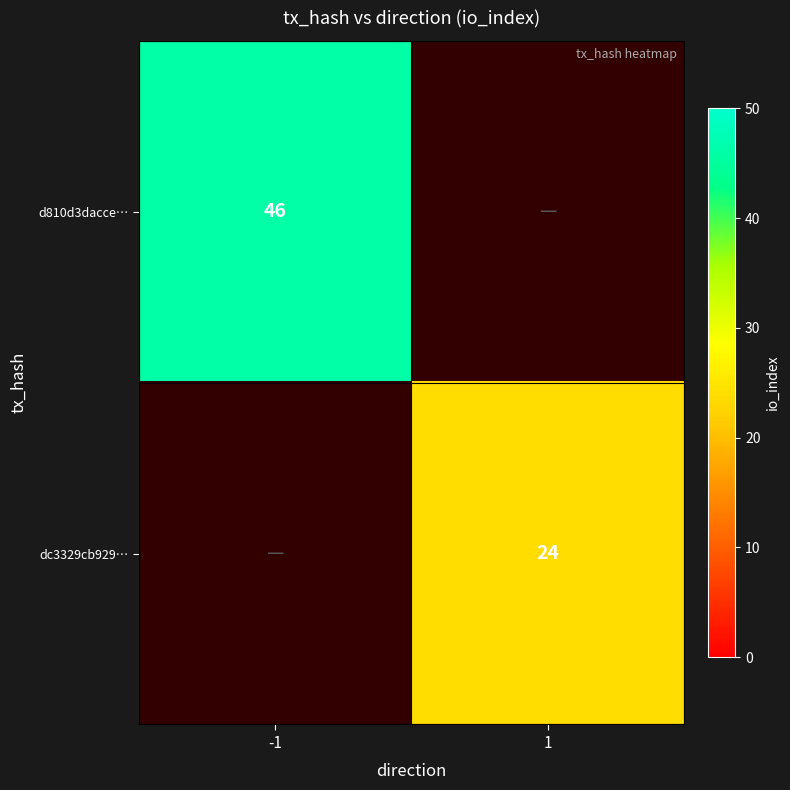

The d810d3dacce… series shows 25 at -1. True or false?

False